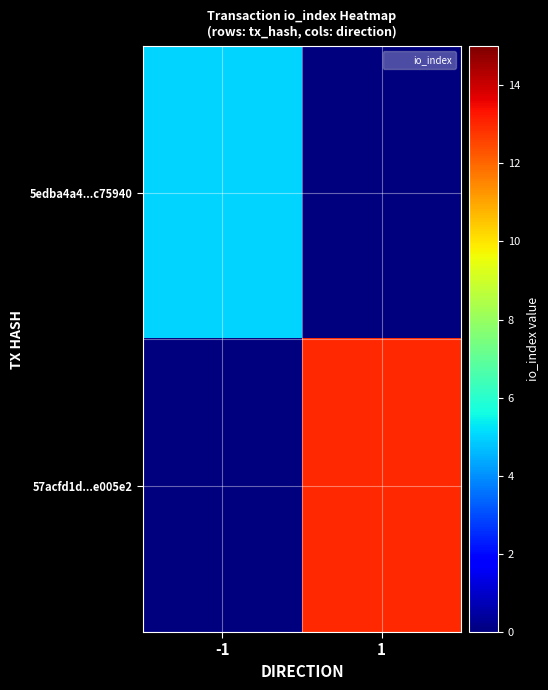

Reading left to right, extract all data points from this chart.

5edba4a4...c75940: -1=5	1=0
57acfd1d...e005e2: -1=0	1=13